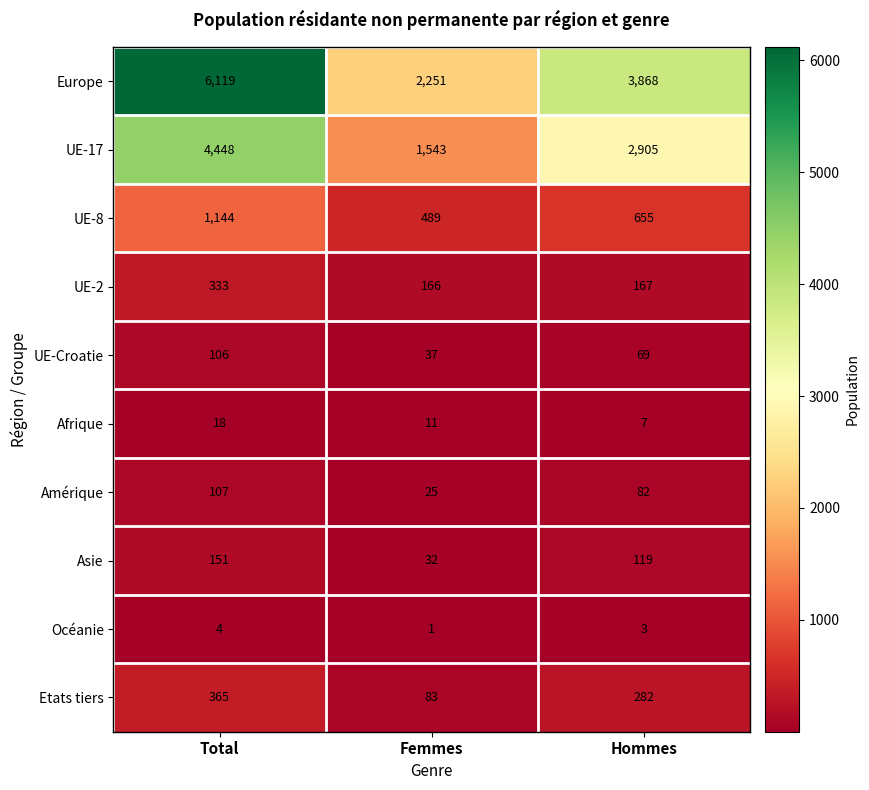

What is the difference between the highest and lowest values at Total?

6115